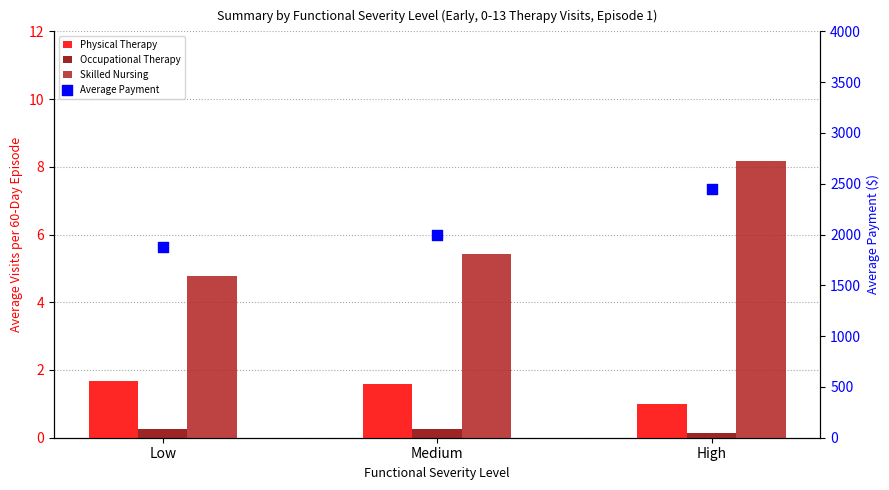

At how many categories does at least one series exceed 285?

3